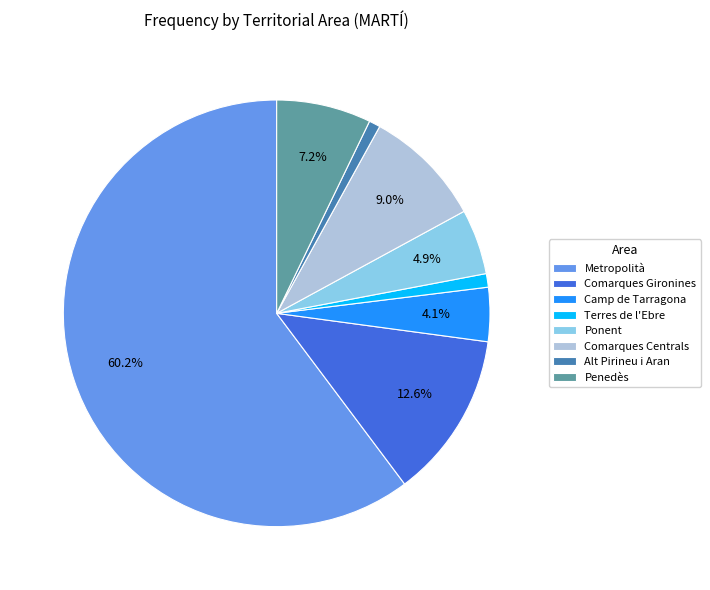

Is it true that Alt Pirineu i Aran is 1% of the pie?

True